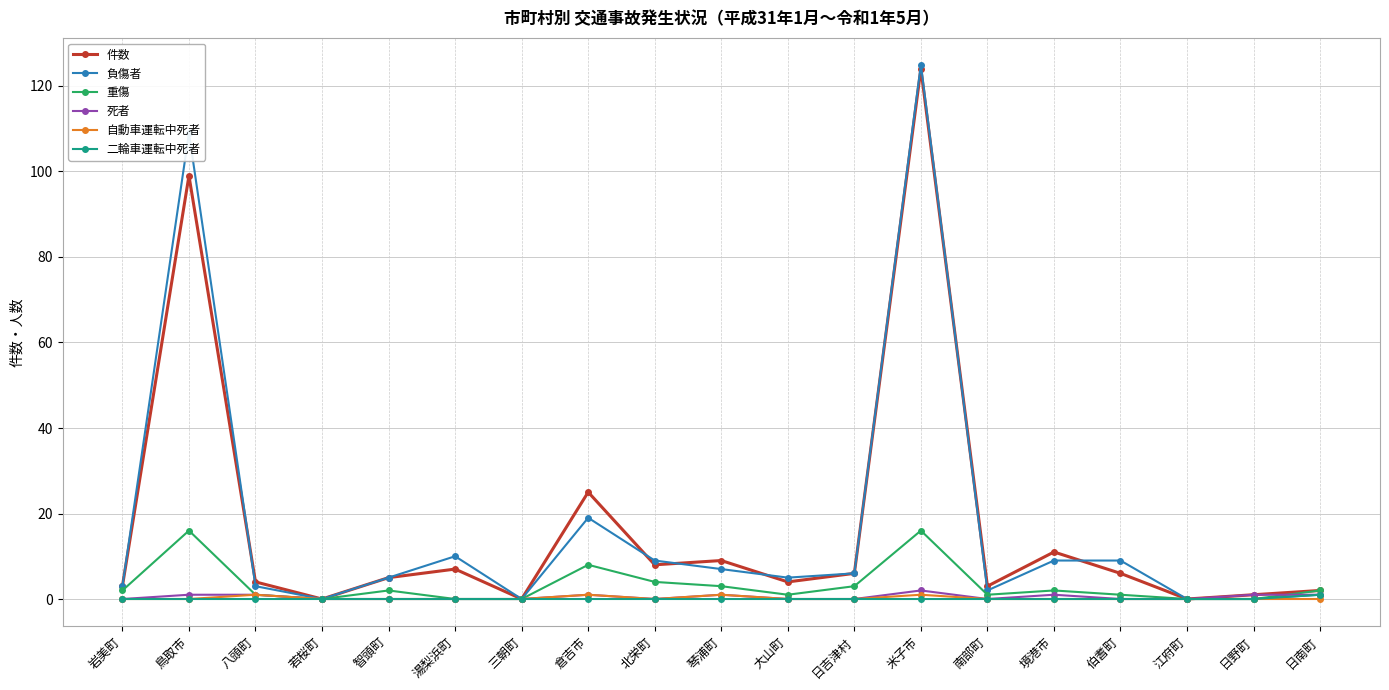

Reading right to left, extract all data points from this chart.

件数: 2	1	0	6	11	3	124	6	4	9	8	25	0	7	5	0	4	99	3
負傷者: 1	0	0	9	9	2	125	6	5	7	9	19	0	10	5	0	3	109	3
重傷: 2	0	0	1	2	1	16	3	1	3	4	8	0	0	2	0	1	16	2
死者: 1	1	0	0	1	0	2	0	0	1	0	1	0	0	0	0	1	1	0
自動車運転中死者: 0	0	0	0	0	0	1	0	0	1	0	1	0	0	0	0	1	0	0
二輪車運転中死者: 1	0	0	0	0	0	0	0	0	0	0	0	0	0	0	0	0	0	0